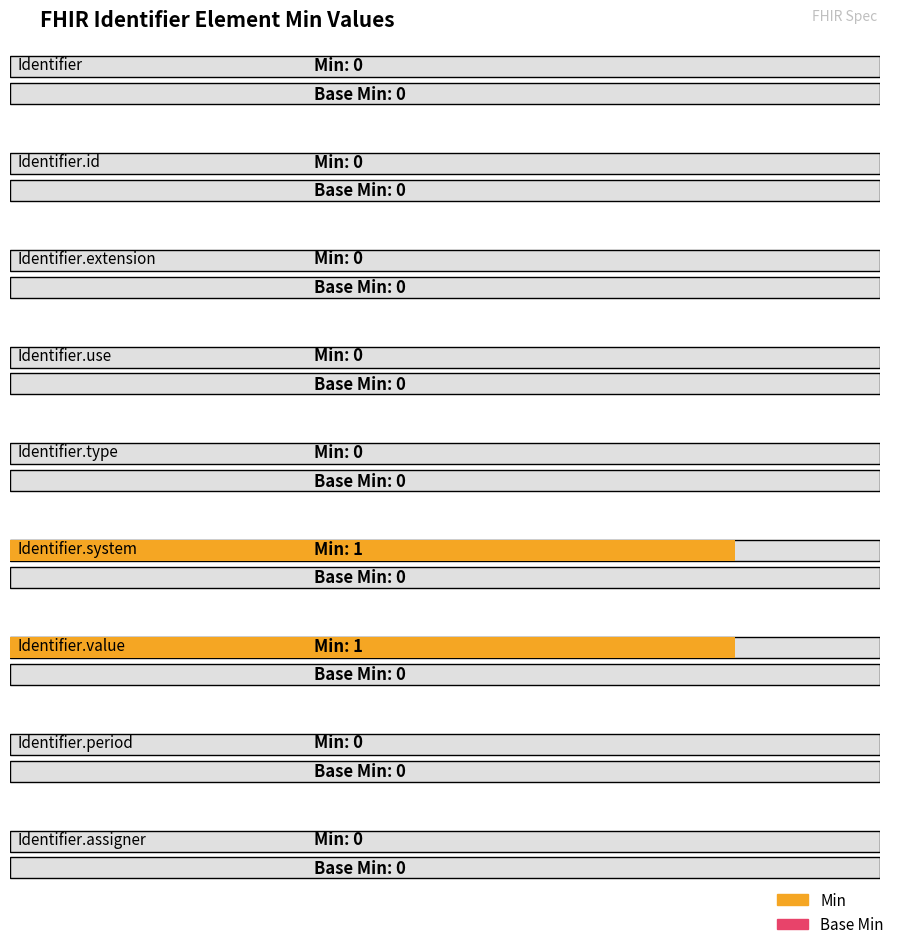

Between Identifier and Identifier.assigner, which is larger?

Identifier